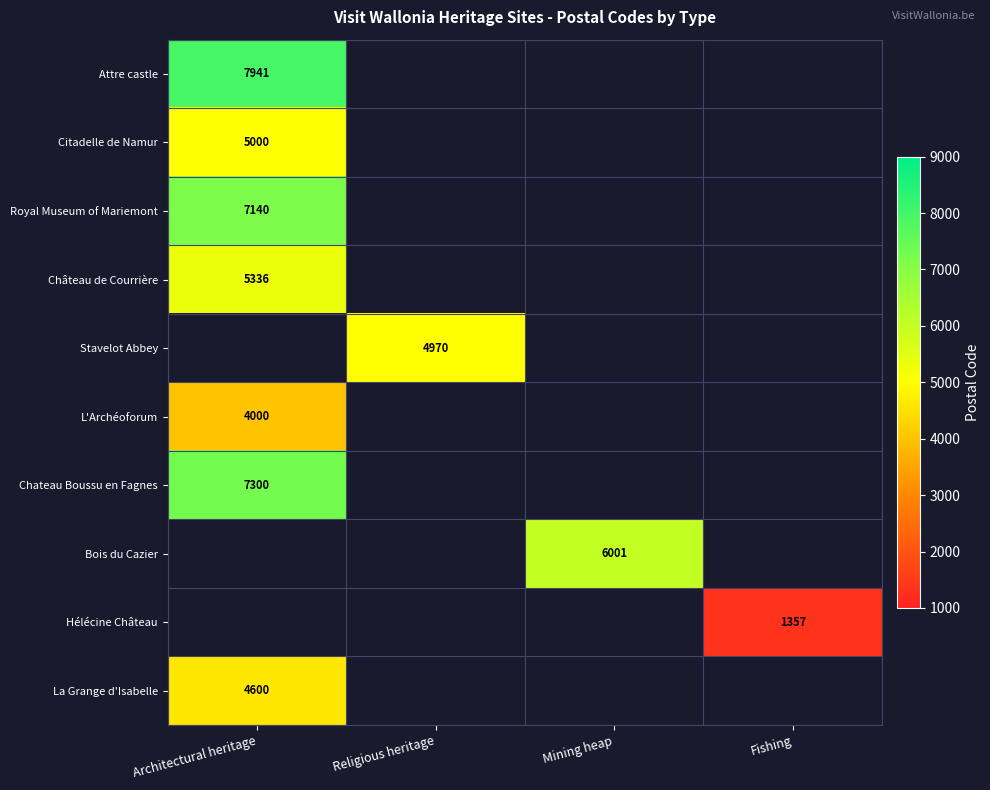

The value of Stavelot Abbey at Religious heritage is 3357. True or false?

False